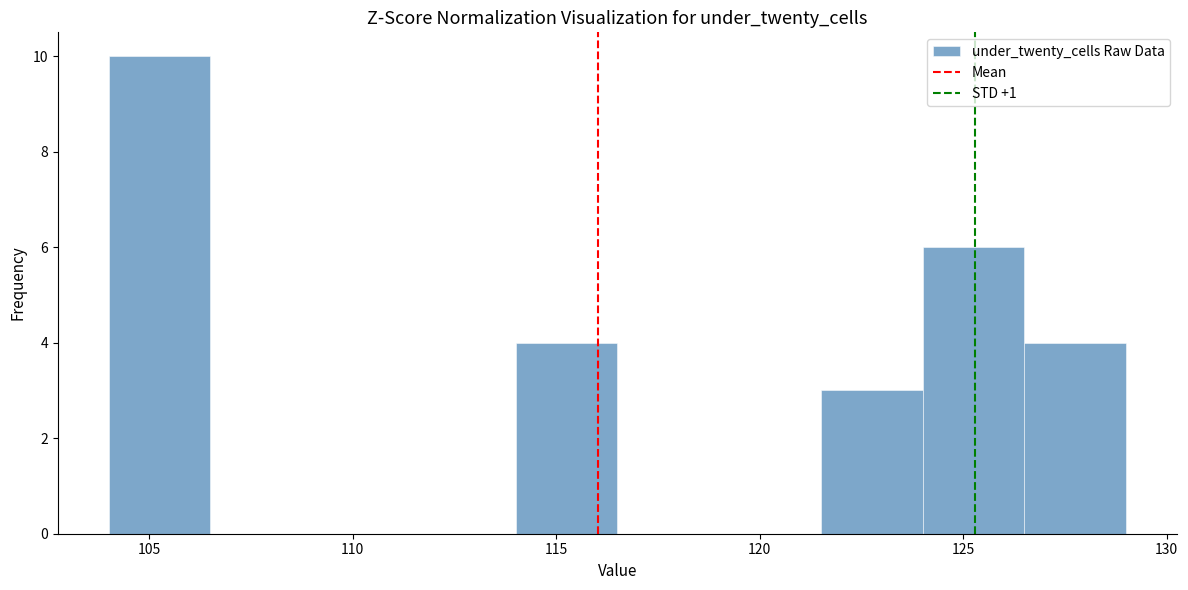

Which range on the x-axis has the tallest bar?

104.0 to 106.5